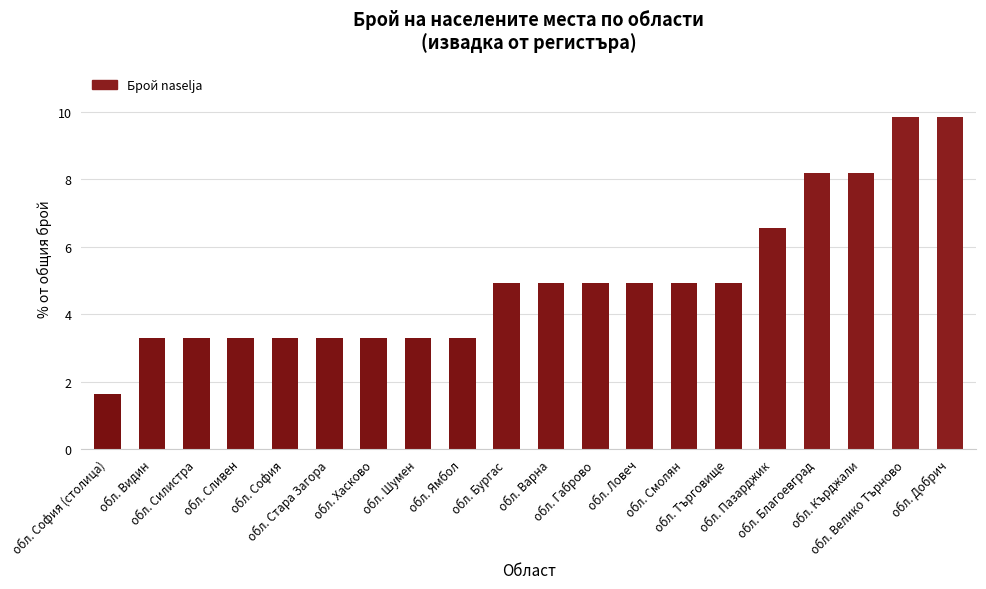

Does the chart contain any negative values?

No